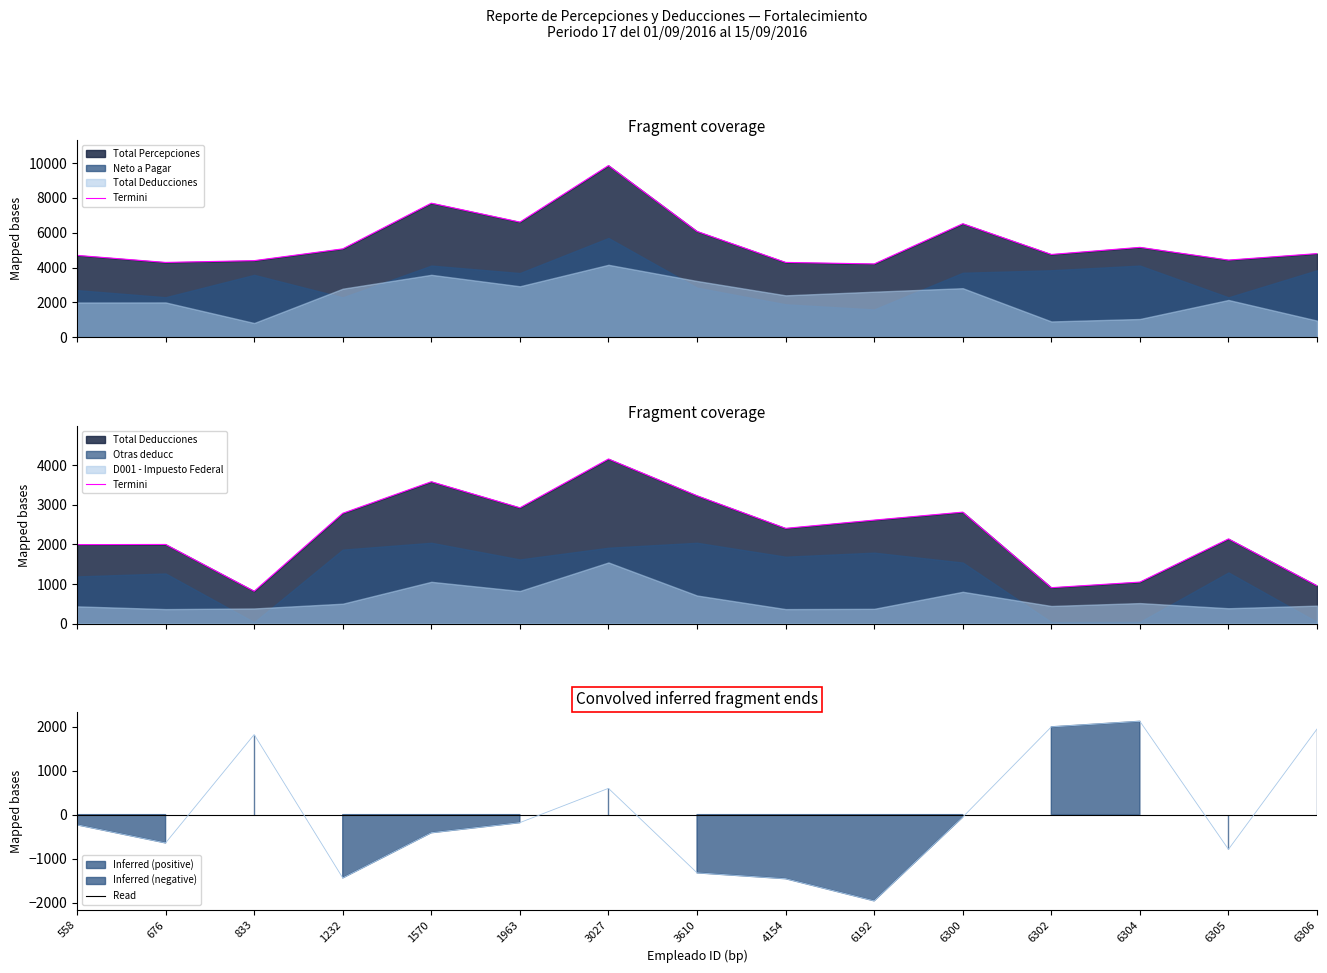

The value of Read at 4154 is -902.7. True or false?

False